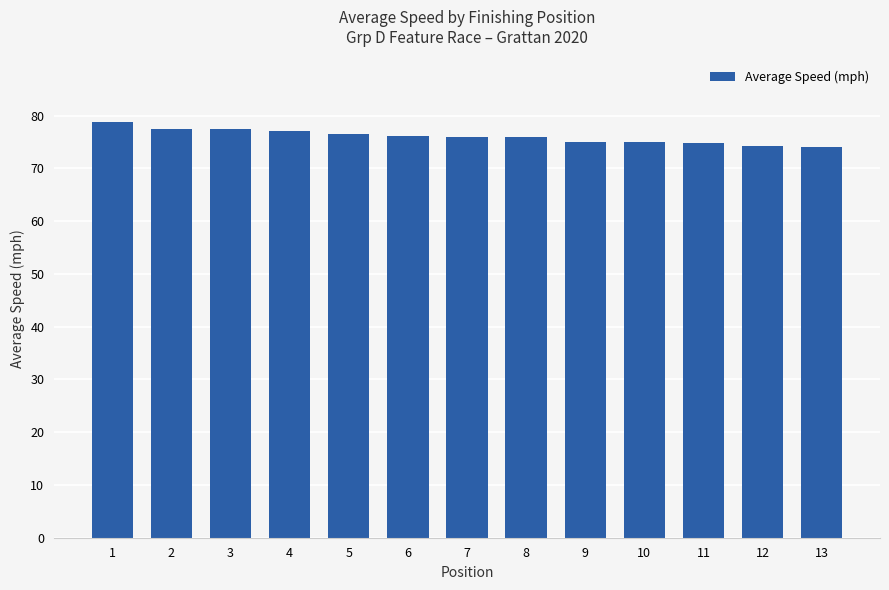

What is the sum of the values at 5 and 8?

152.5